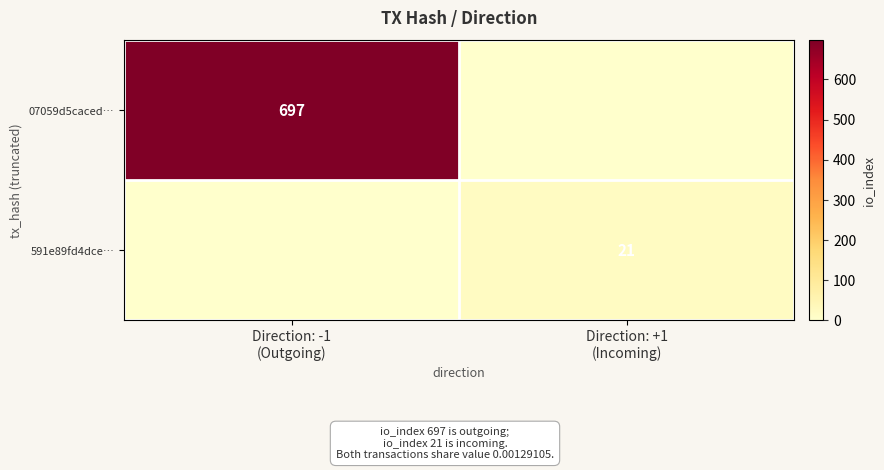

Is it true that 07059d5caced… equals 478 at Direction: +1 (Incoming)?

False